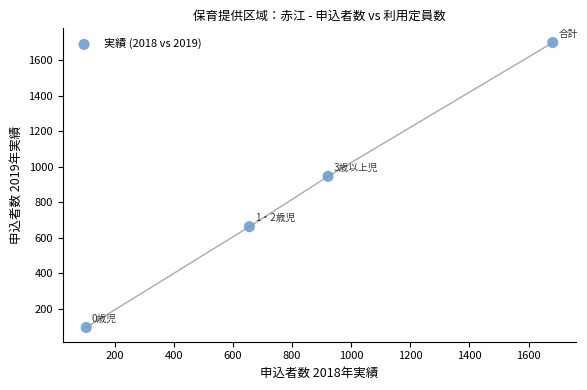

What Y value in the scatter plot is closest to 897?

946